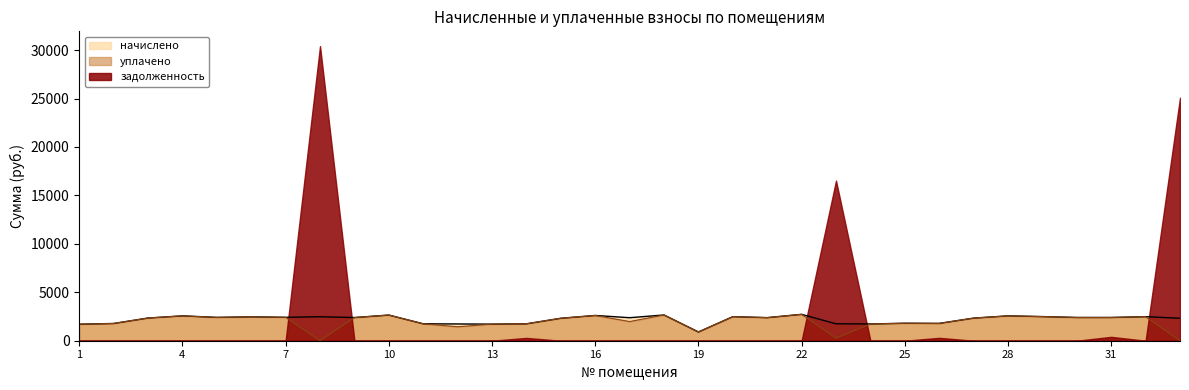

Between 7 and 8, which series saw the biggest shift?

уплачено